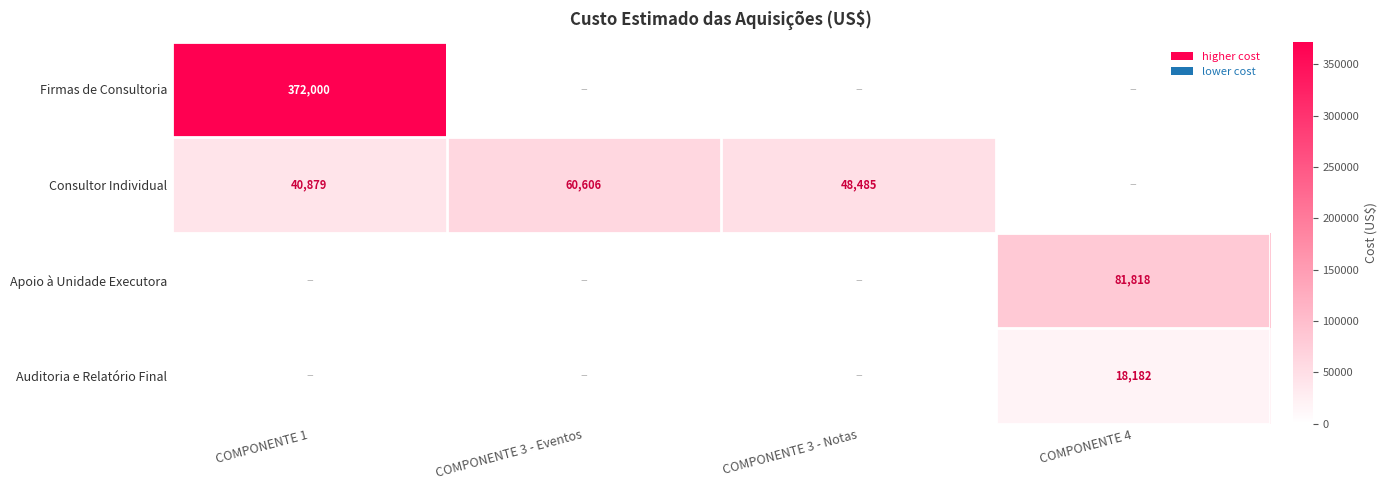

True or false: Consultor Individual has a value of 60606 at COMPONENTE 3 - Eventos.

True